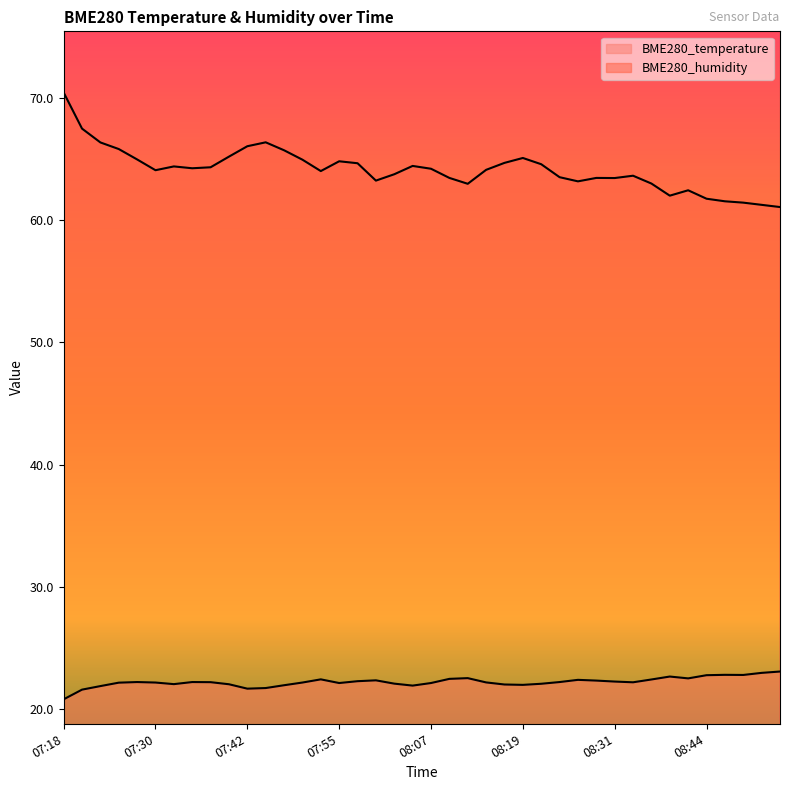

What is the average value of the BME280_humidity series?

64.1